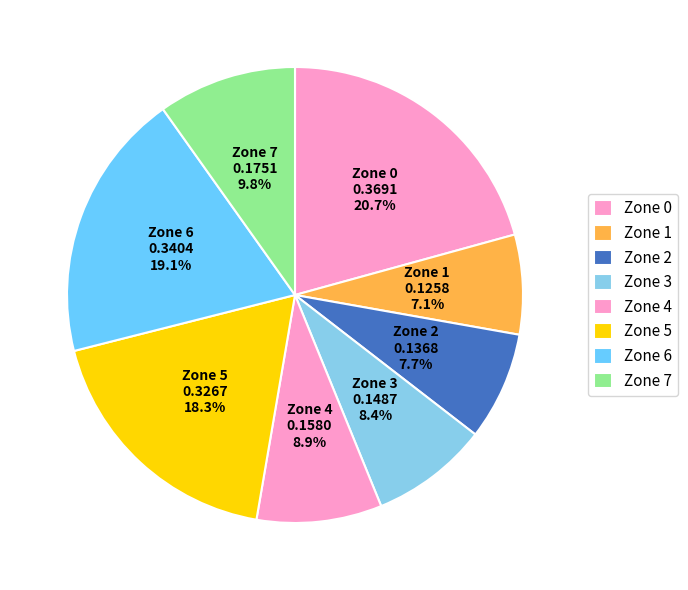

How many segments does this pie chart have?

8